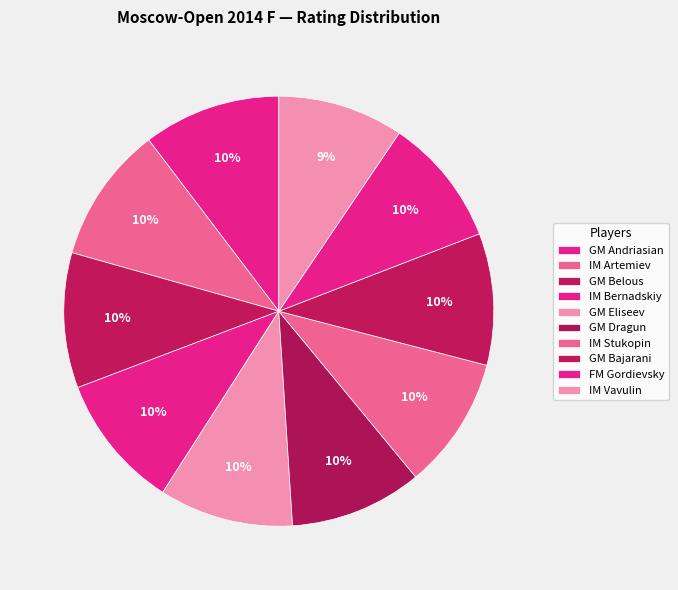

Approximately how many times larger is the value at IM Vavulin compared to GM Andriasian?

0.9